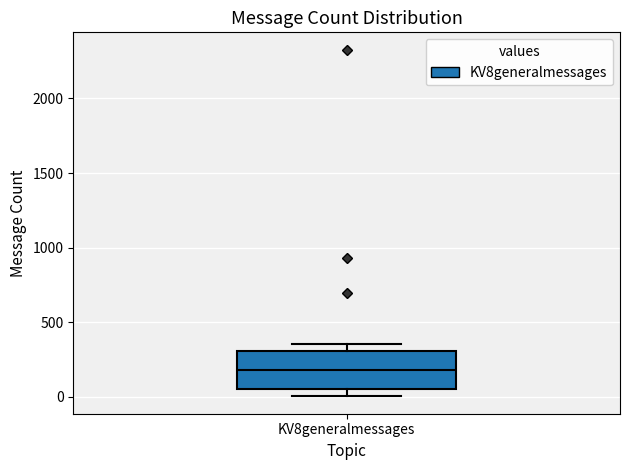

Where is the lower edge of the box for KV8generalmessages on the y-axis? The values are not printed on the chart, so give them approximately, as read against the axis.

50